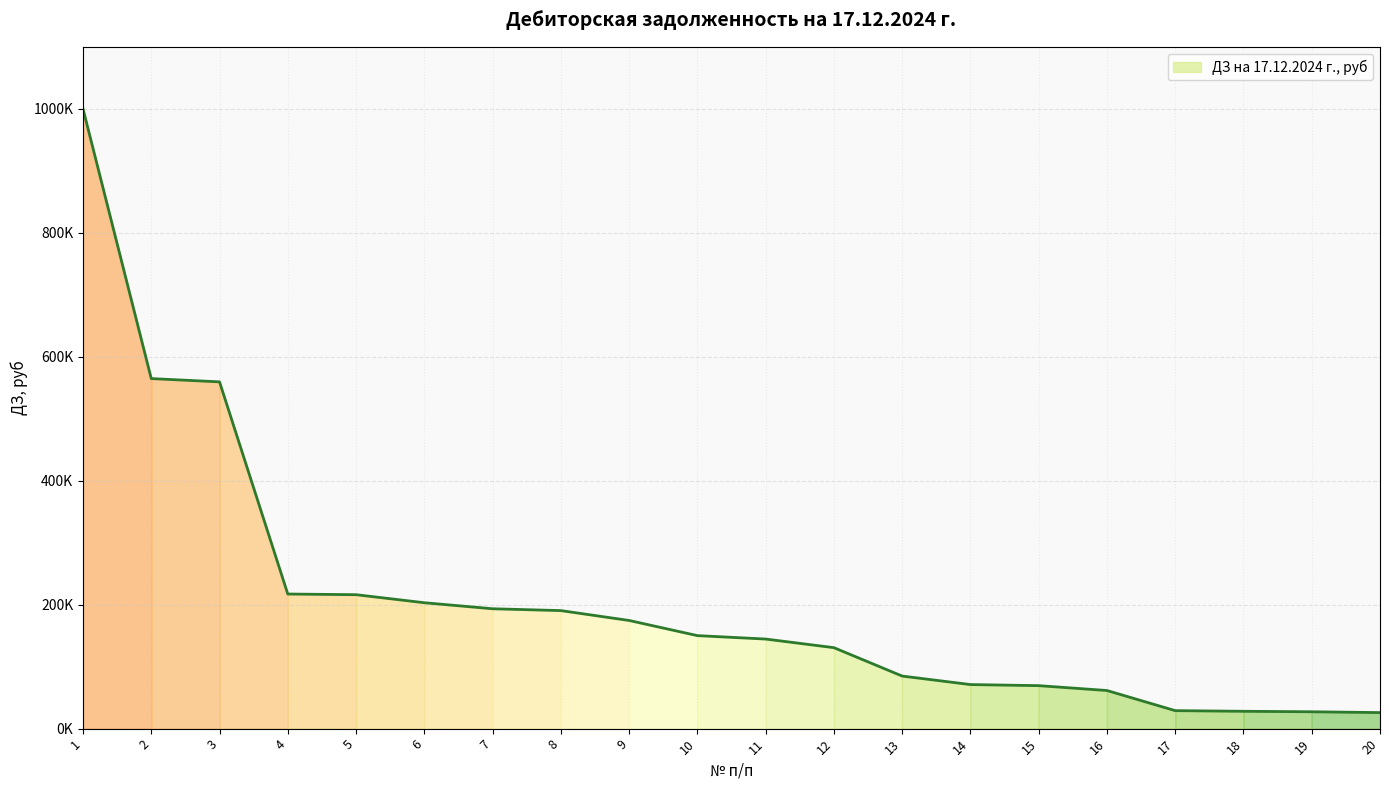

What is the approximate value at 19?

27188.0